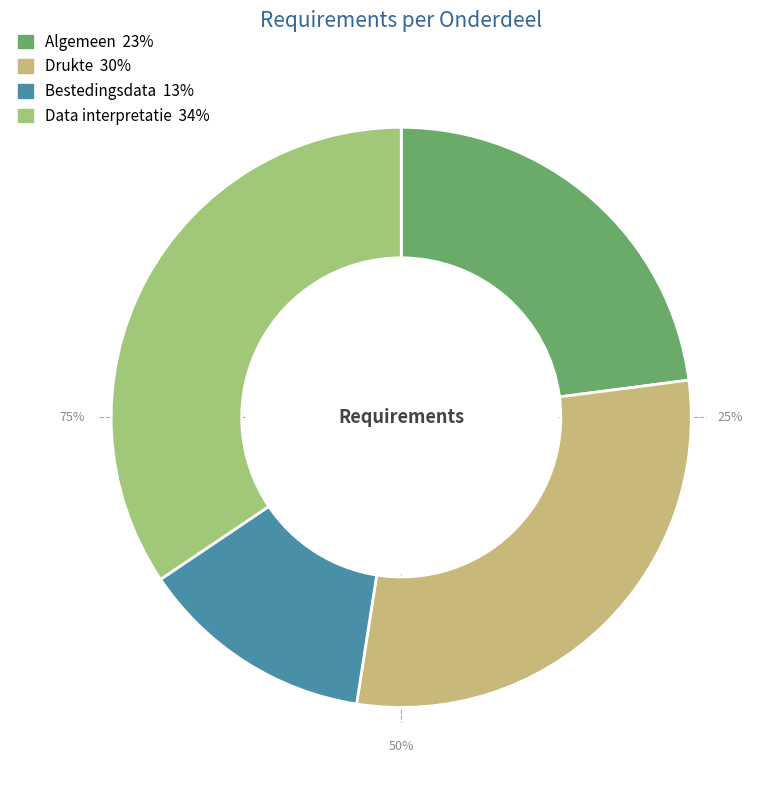

To the nearest percent, what is the combined percentage of Data interpretatie and Algemeen?

57%